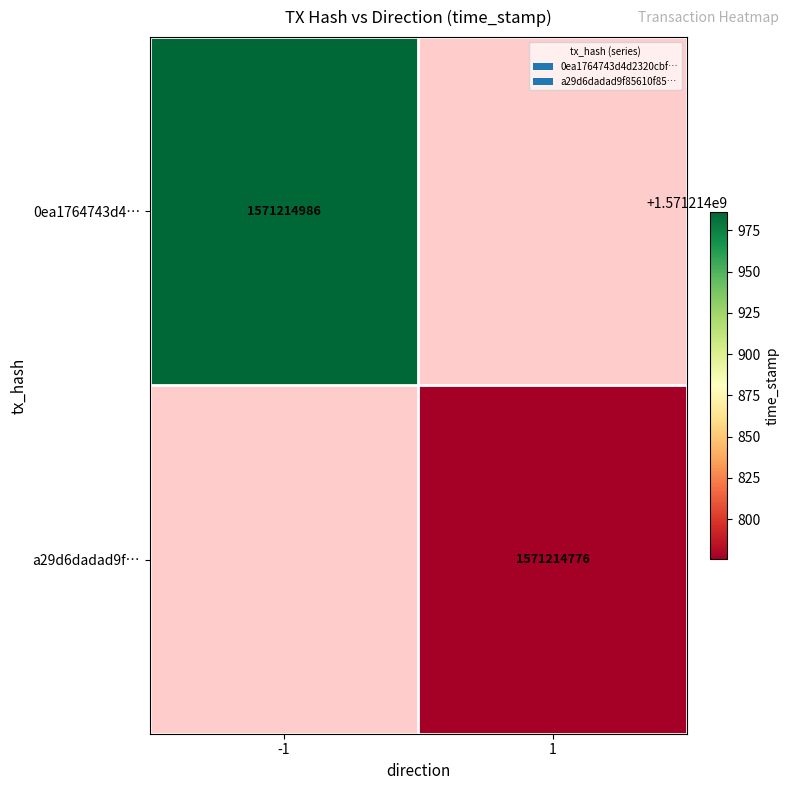

What is the difference between the maximum and minimum values in the 0ea1764743d4d2320cbffd72343ca68c809d2d3 series?

1571214987